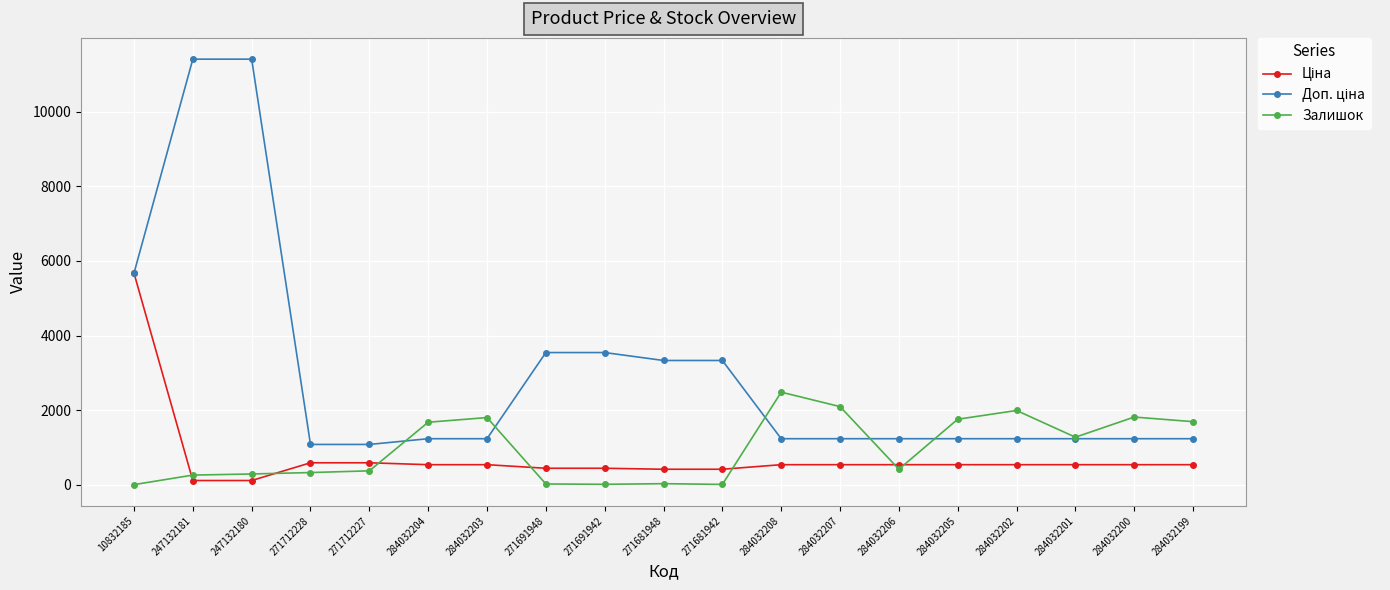

At which label does Залишок reach its peak?

284032208